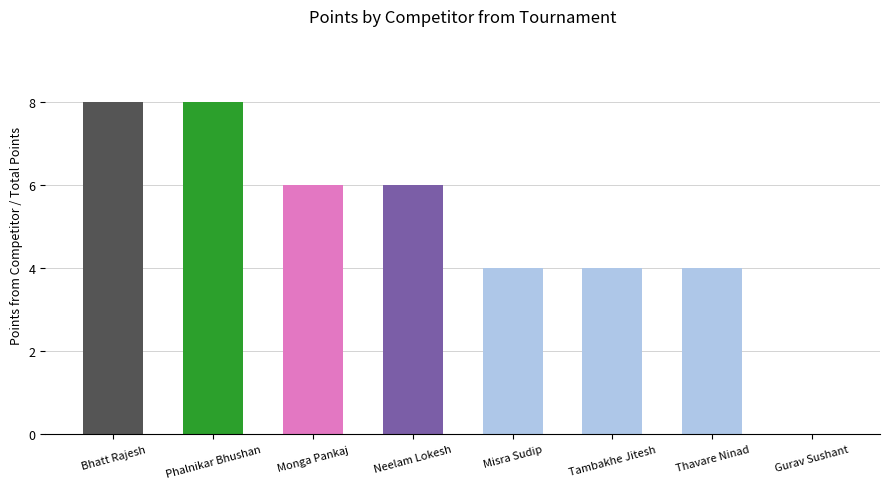

What is the sum of all values?

40